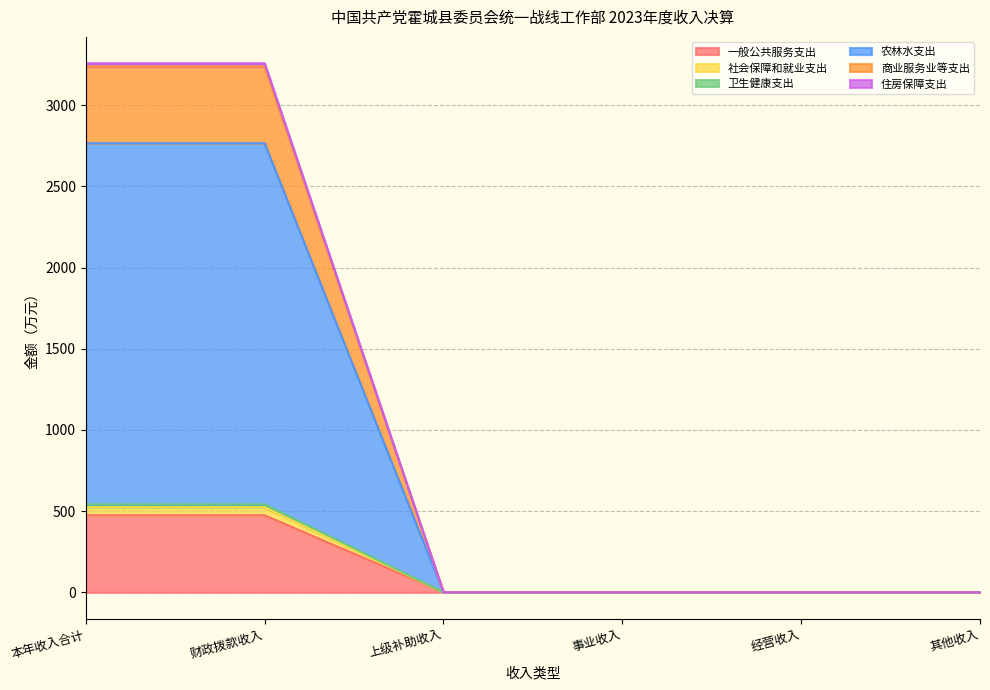

Is it true that 一般公共服务支出 equals 0.0 at 上级补助收入?

True